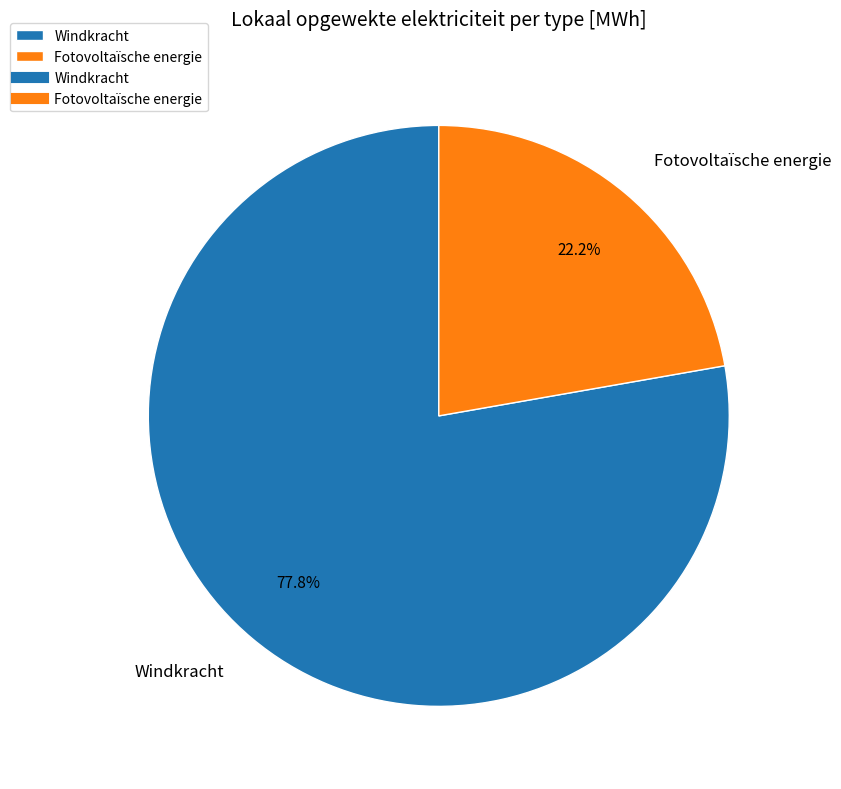

How many segments does this pie chart have?

2